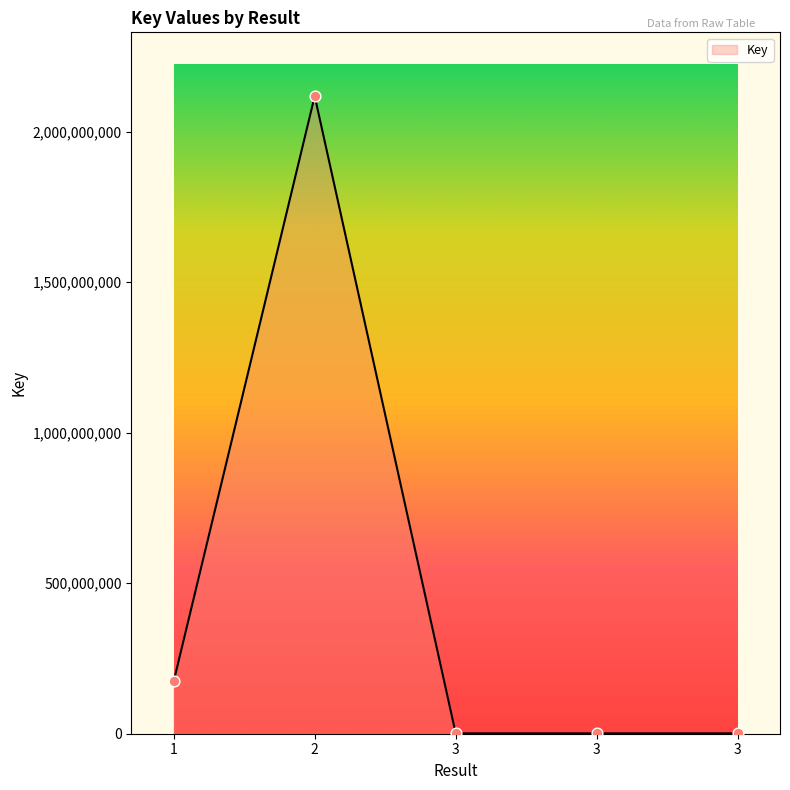

What is the change in value from 1 to 3?

-172783679